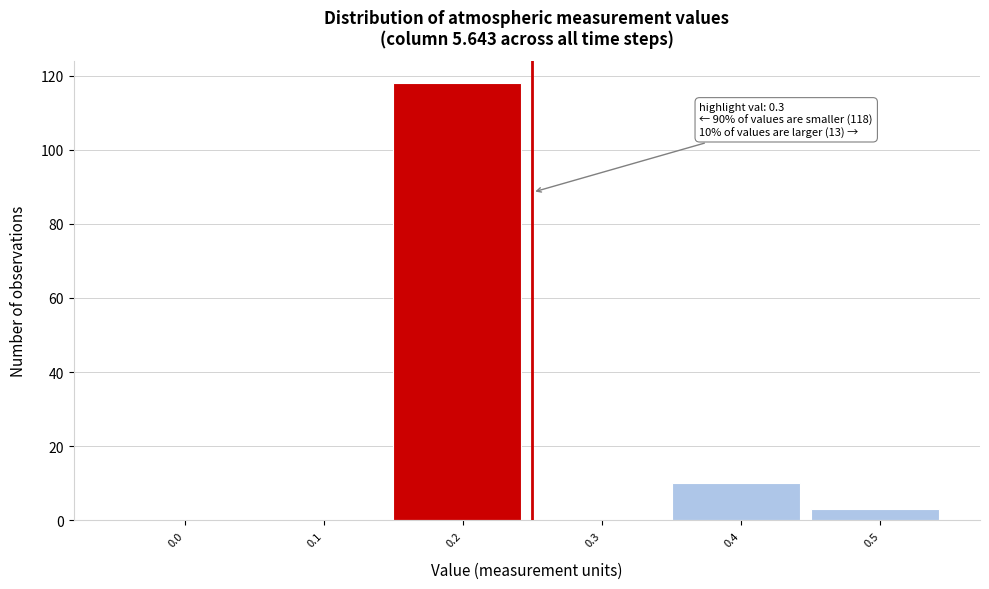

Reading left to right, what are all the values shown in this chart?

0.0=0	0.1=0	0.2=118	0.3=0	0.4=10	0.5=3